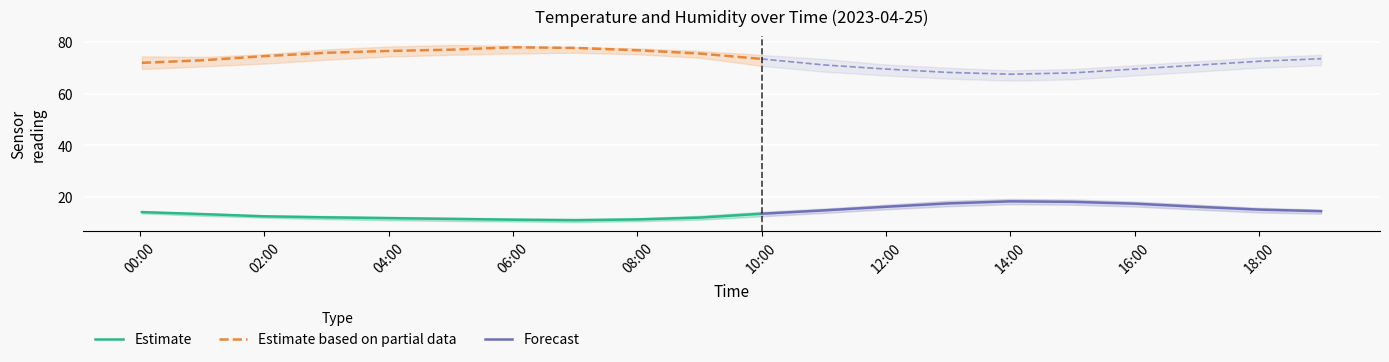

What is the label of the 17th point from the right?

03:00